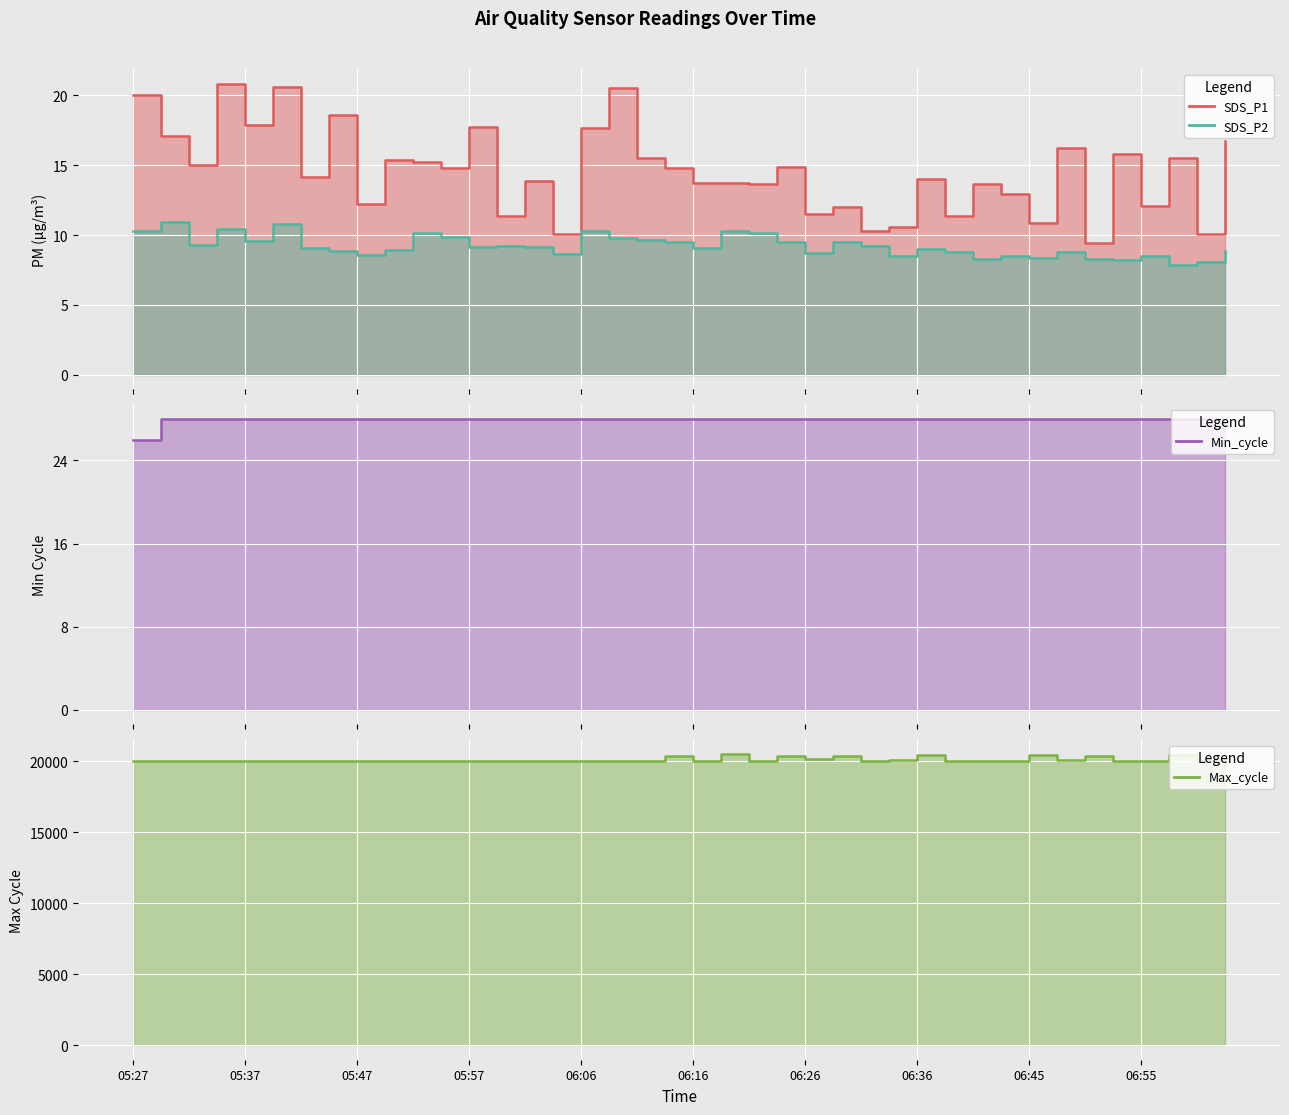

True or false: Min_cycle and SDS_P1 intersect in this chart.

False